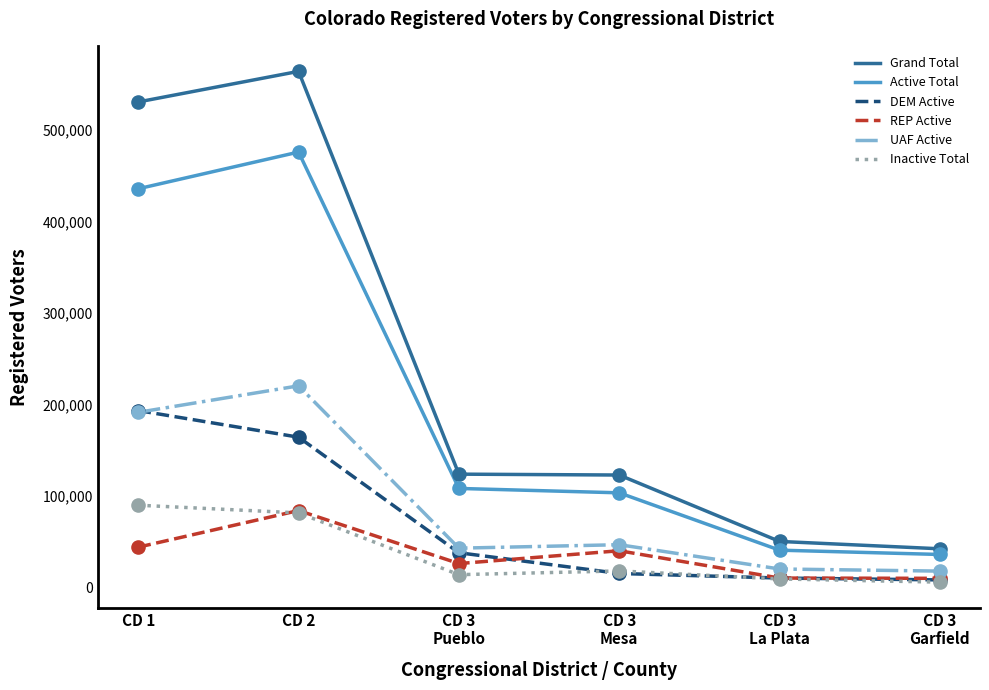

Which series has the largest range (max minus min)?

Grand Total